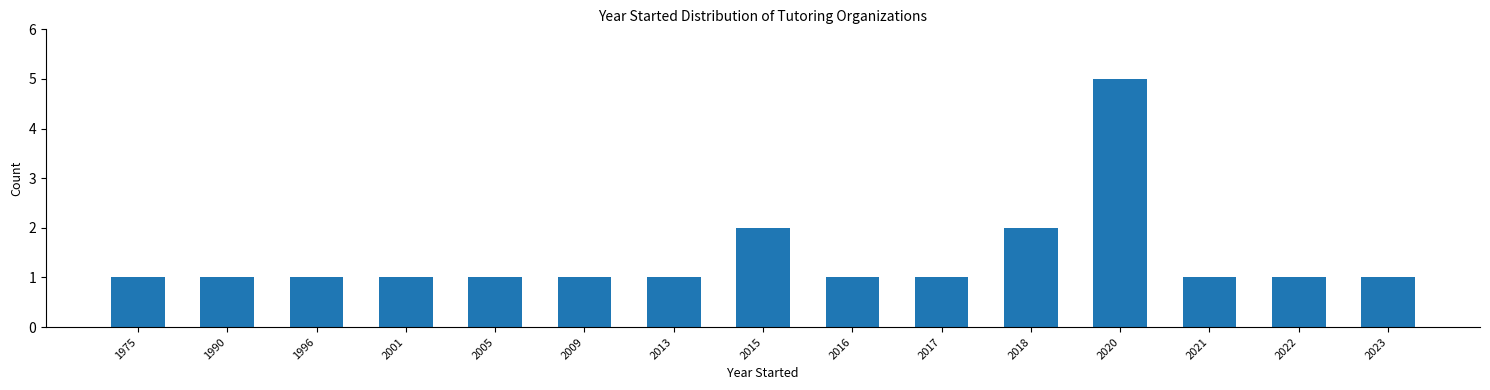

Reading left to right, list all the values displayed in this chart.

1	1	1	1	1	1	1	2	1	1	2	5	1	1	1